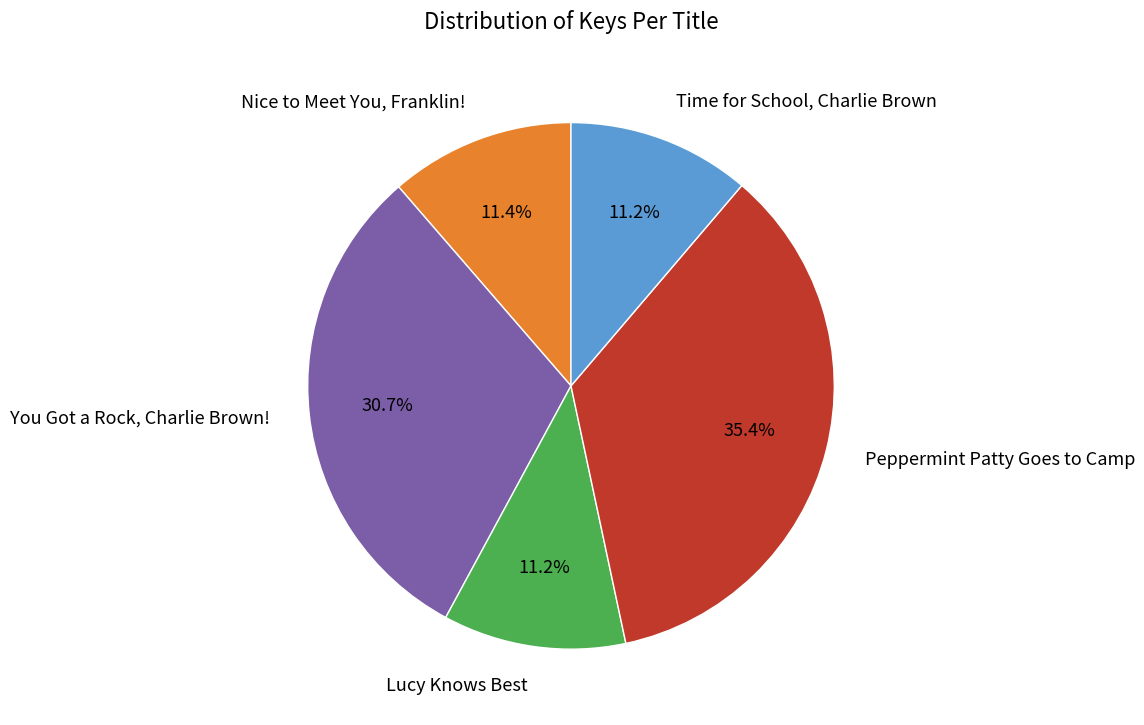

The Lucy Knows Best slice represents 16% of the pie. True or false?

False